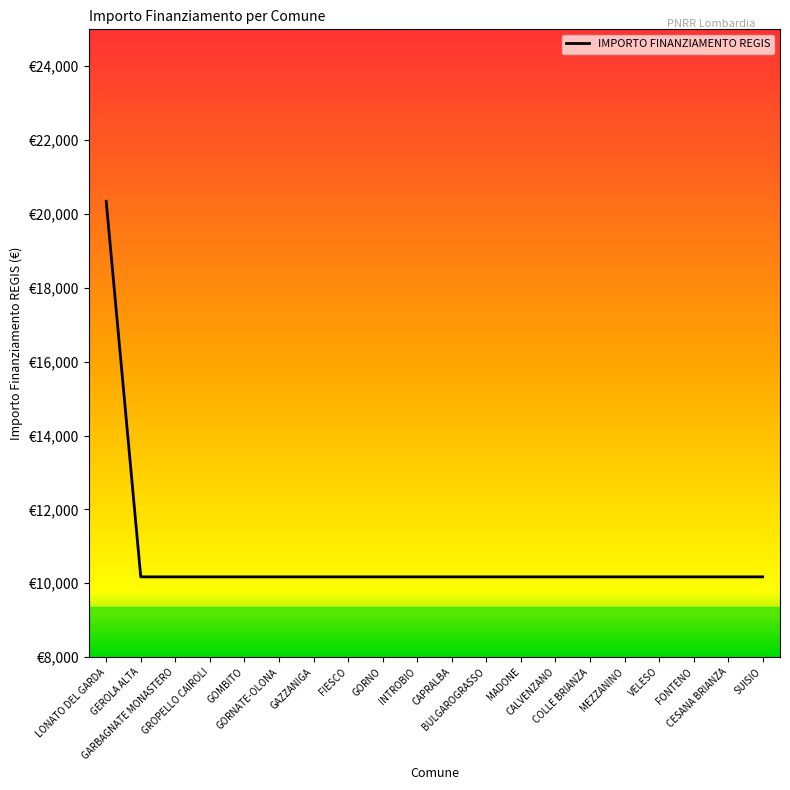

Is this an area chart (filled region under the line)?

No